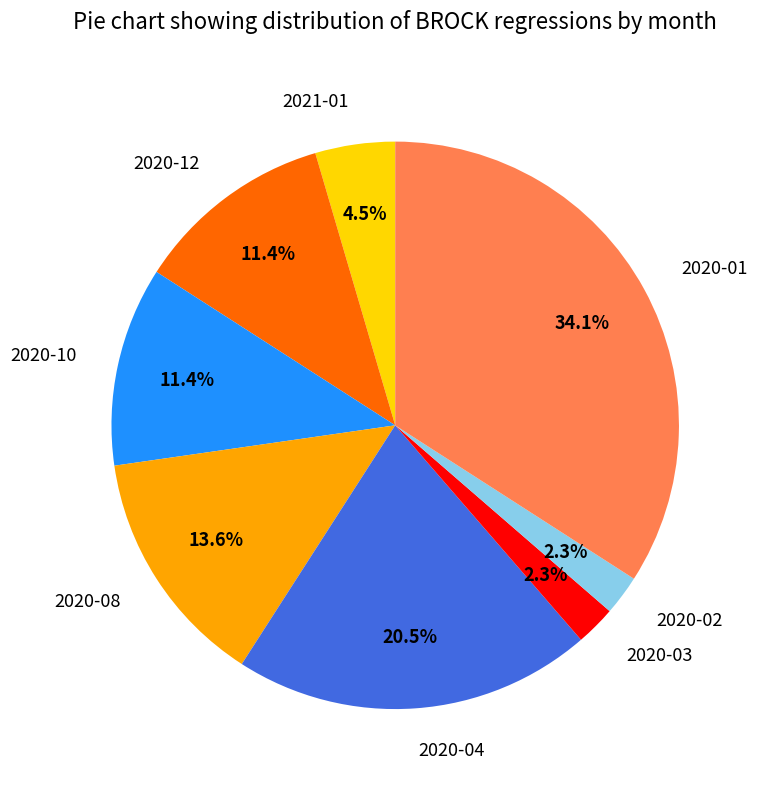

Which category has the biggest portion of the pie?

2020-01